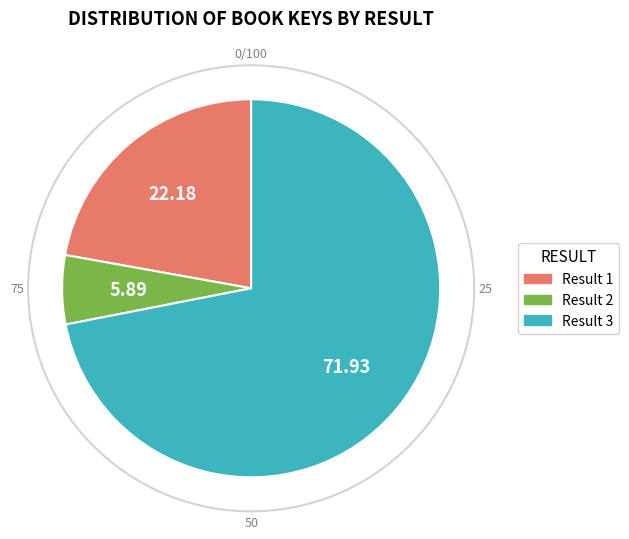

The 2 slice represents 16% of the pie. True or false?

False